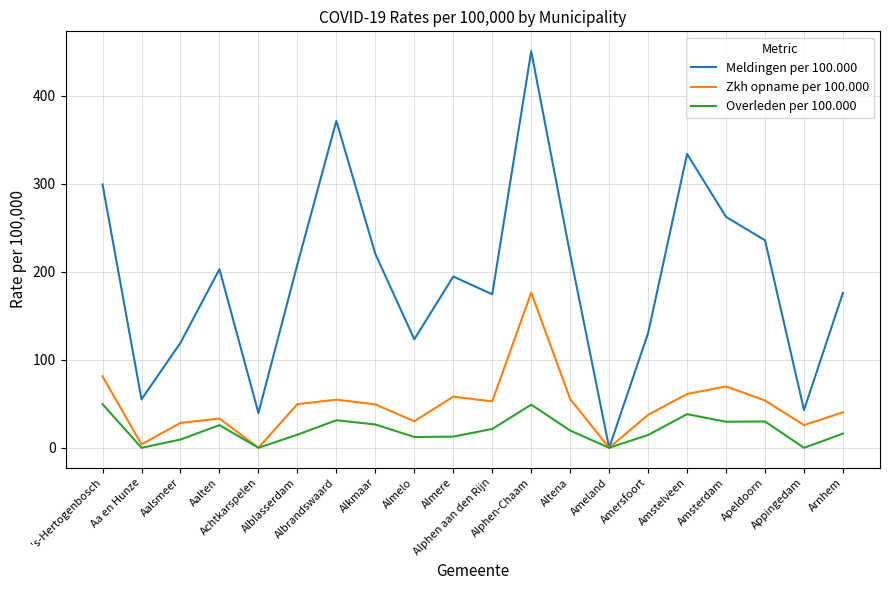

Which series has the widest spread of values?

Meldingen per 100.000